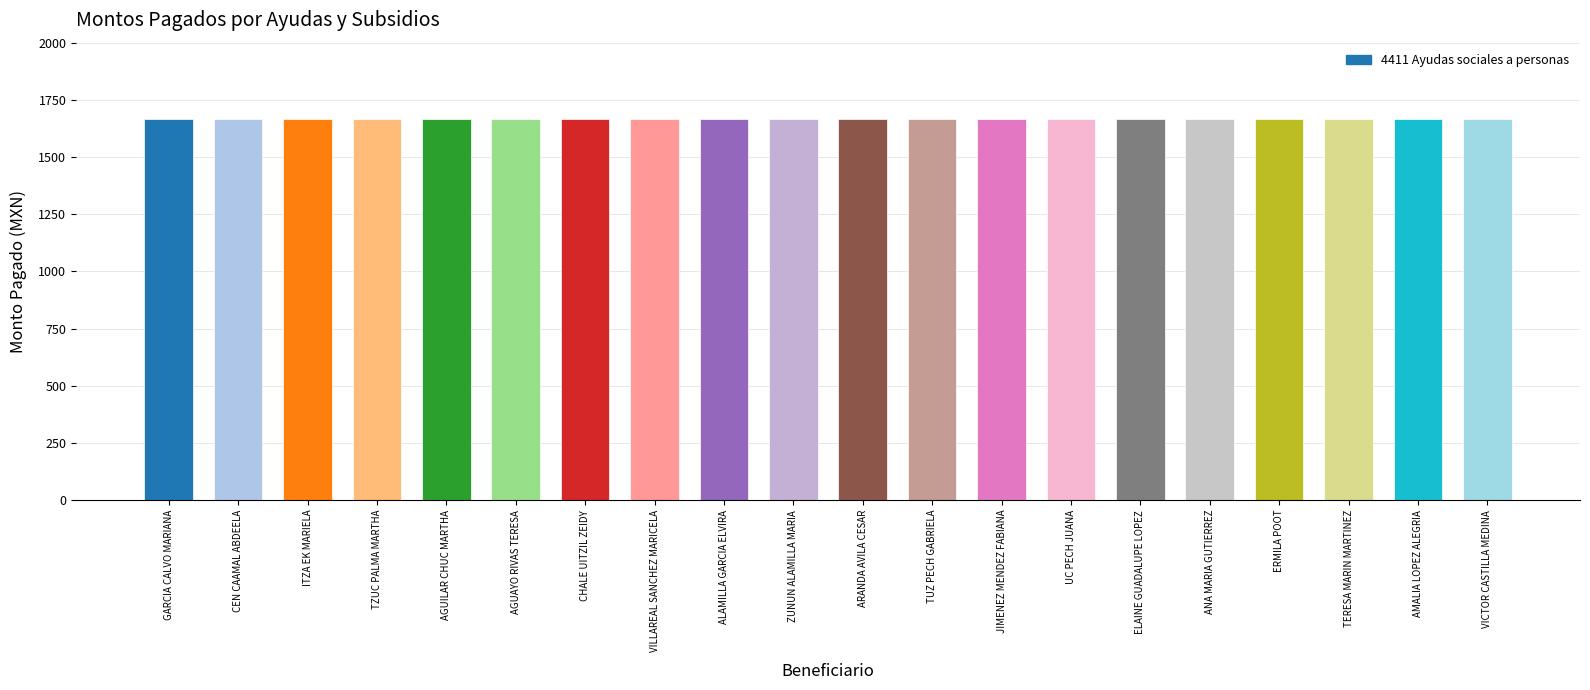

What value does the data have at AMALIA LOPEZ ALEGRIA?

1667.0